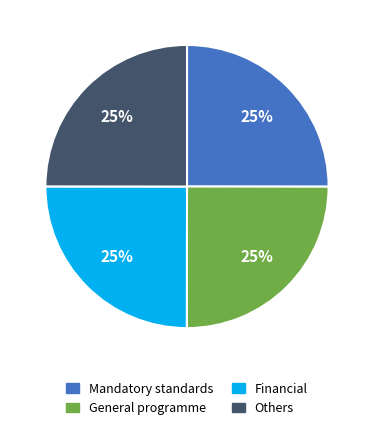

To the nearest percent, what is the average slice percentage?

25%